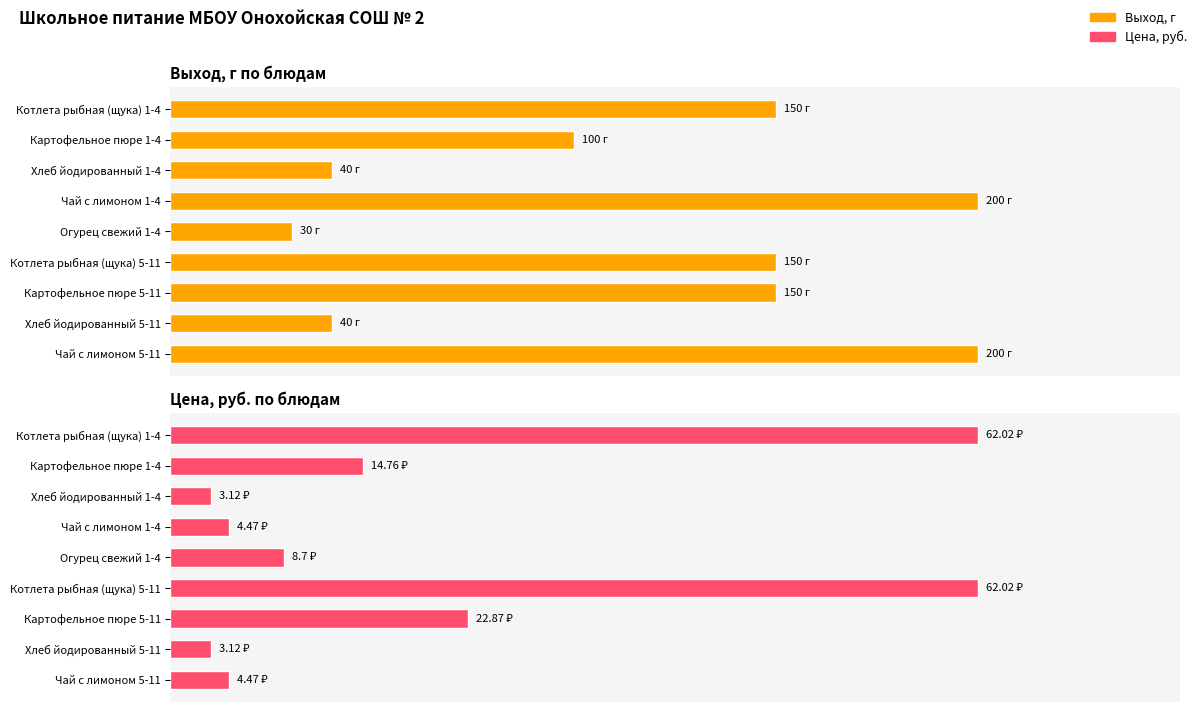

What is the value of the Цена, руб. bar at the 8th from the left?

3.1